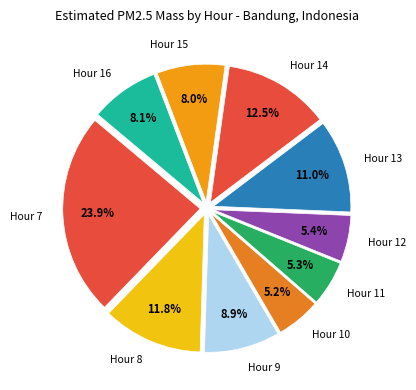

Which slice is the largest?

Hour 7